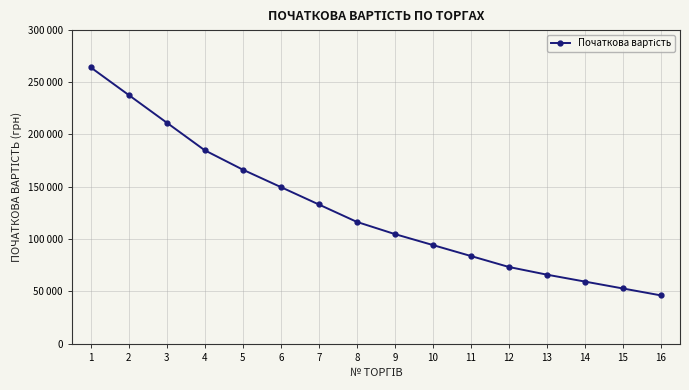

Between 16 and 15, which is larger?

15